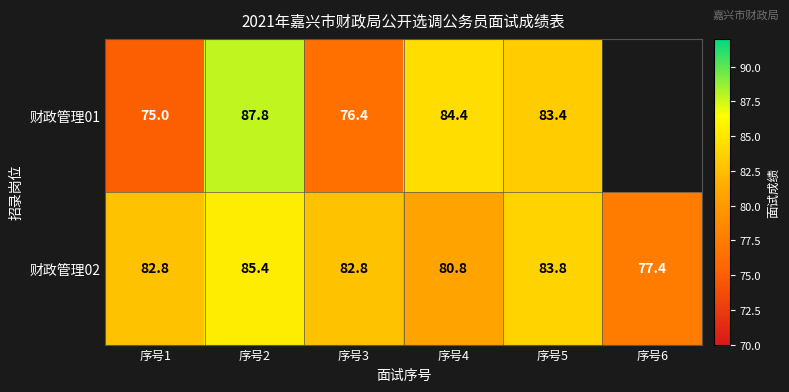

Is it true that 财政管理02 equals 51.2 at 序号1?

False